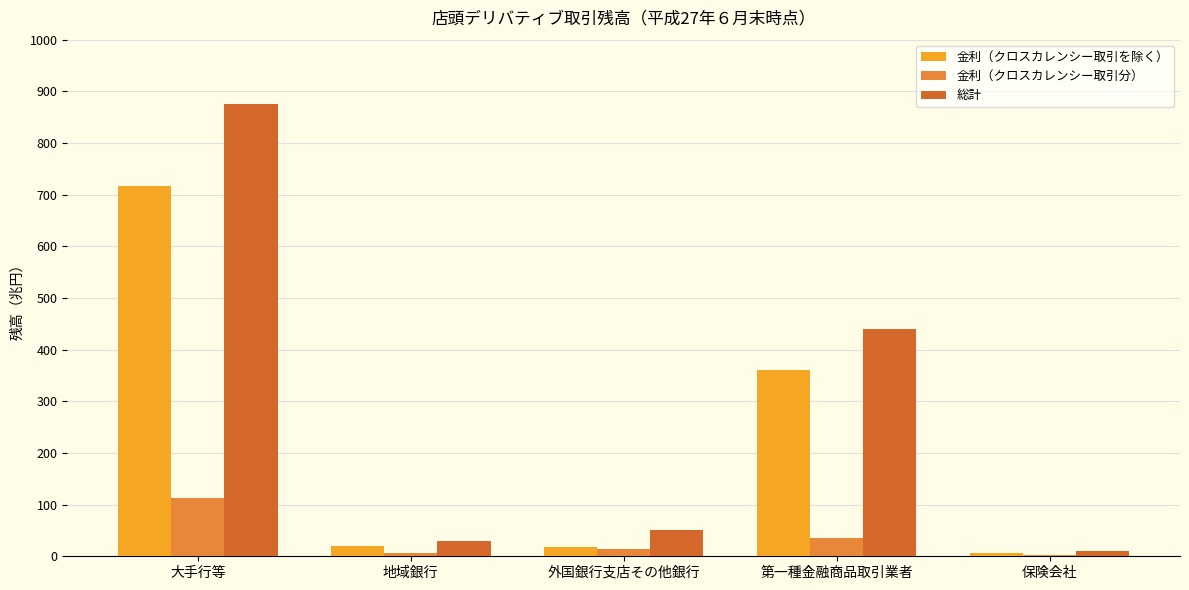

Count the number of data series in this chart.

3